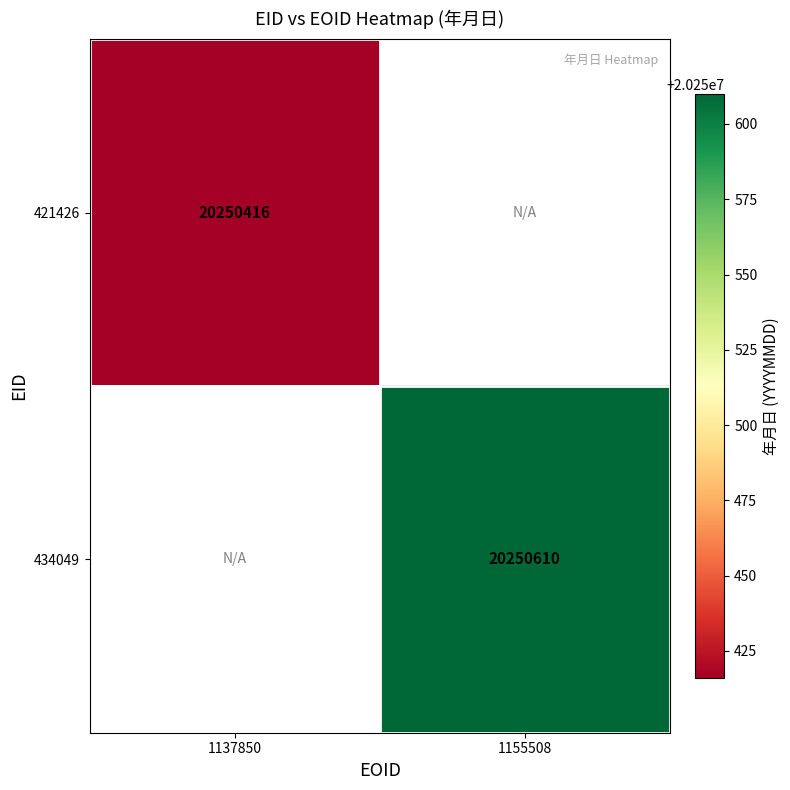

At which category does the chart reach its minimum across all series?

1137850